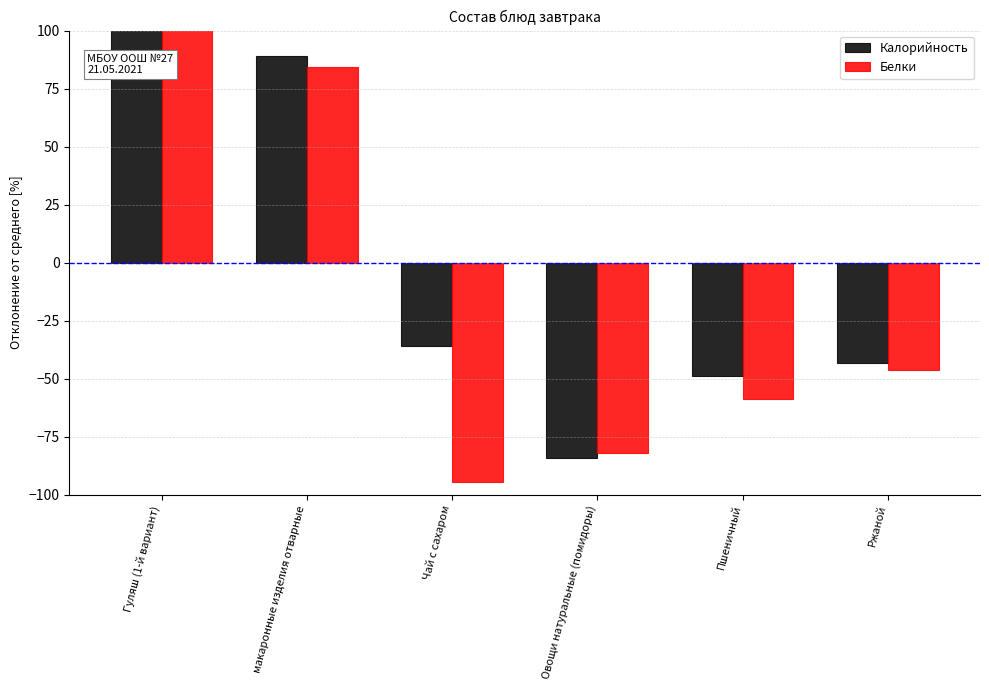

What is the label of the 1st bar from the right?

Ржаной